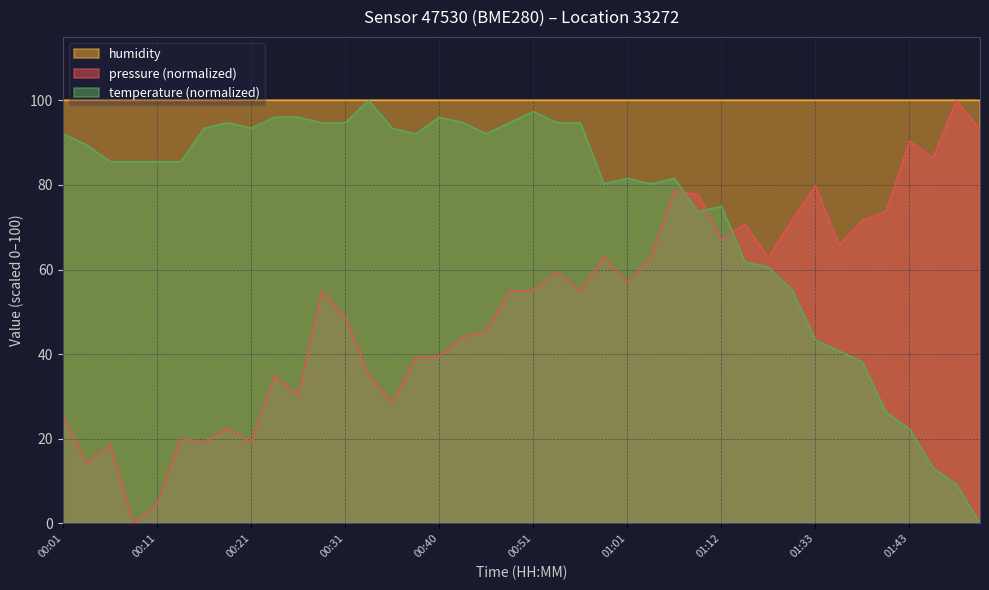

Read the pressure_norm value at 01:01.

56.9